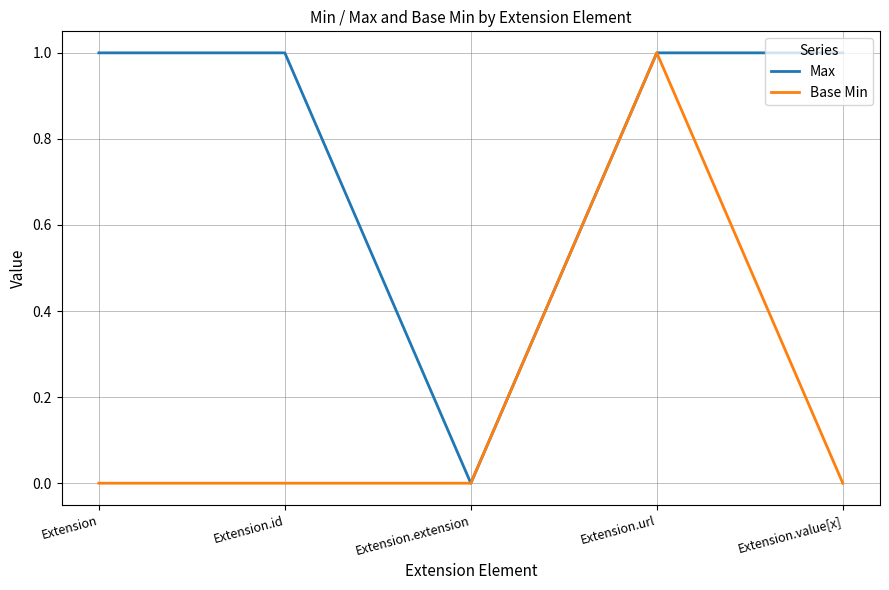

What position from the right is Extension.value[x]?

1